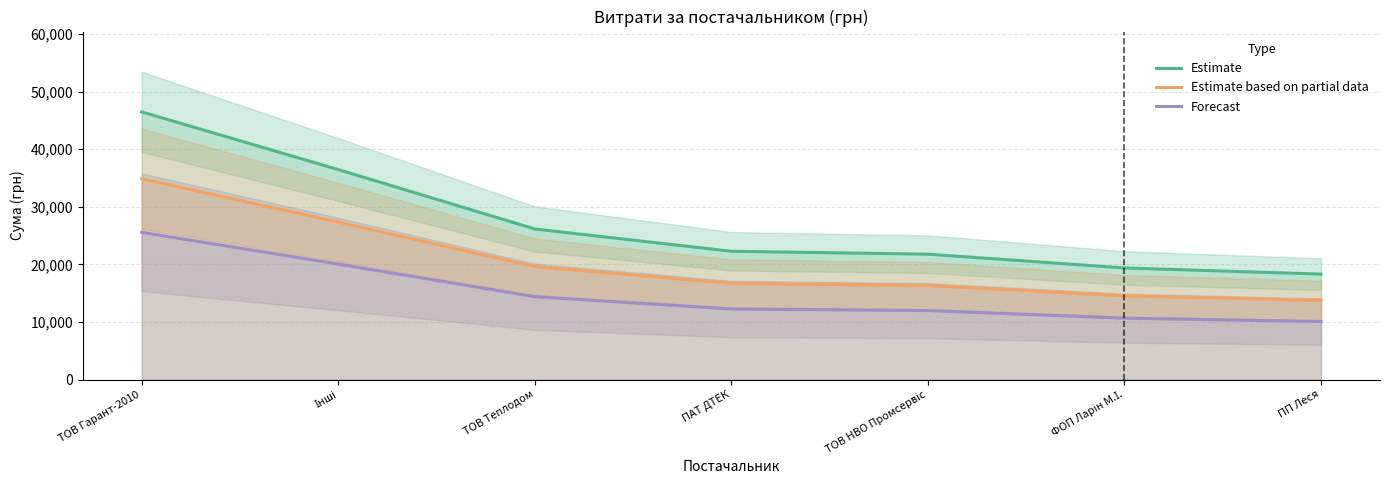

True or false: Forecast and Estimate intersect in this chart.

False